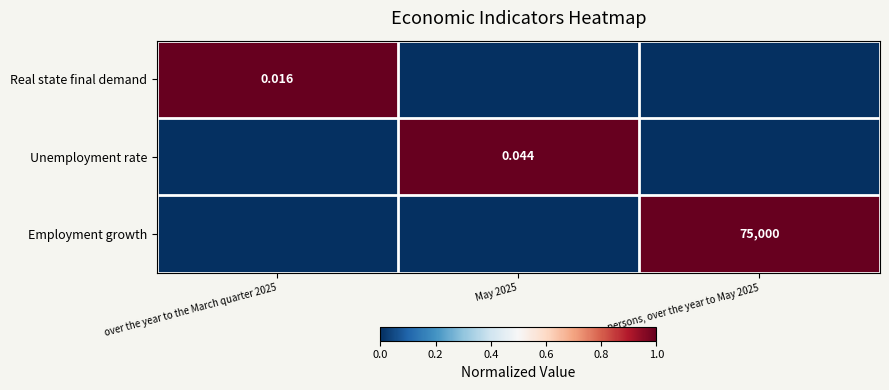

What is the spread (max minus min) of values at over the year to the March quarter 2025?

1